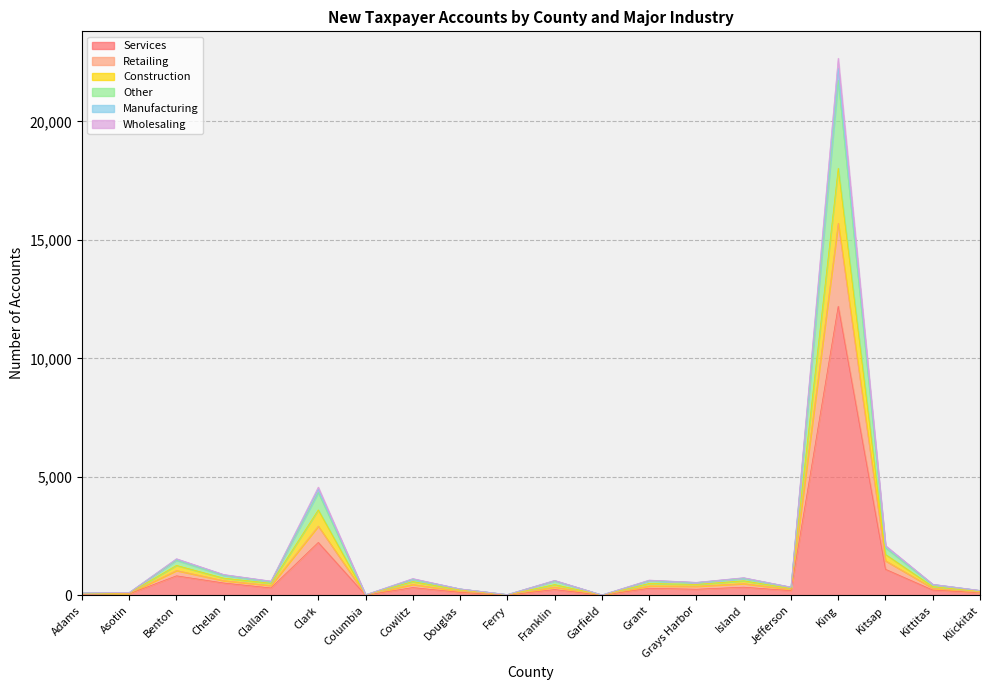

True or false: Retailing has a value of 711 at Grays Harbor.

False